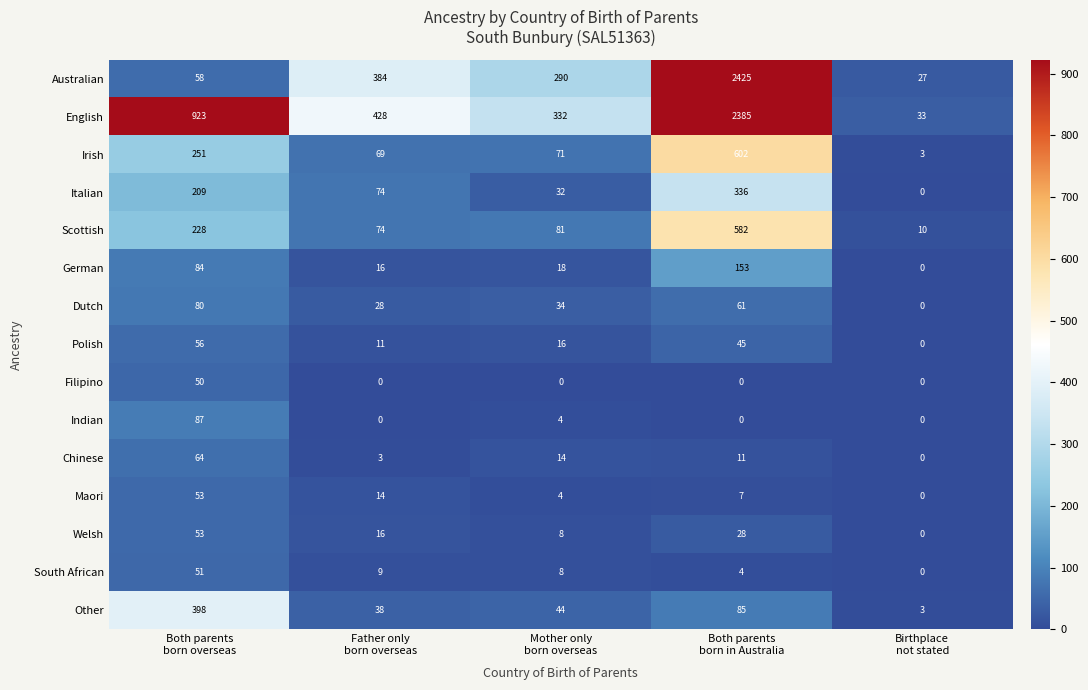

Which series has the largest total across all categories?

English